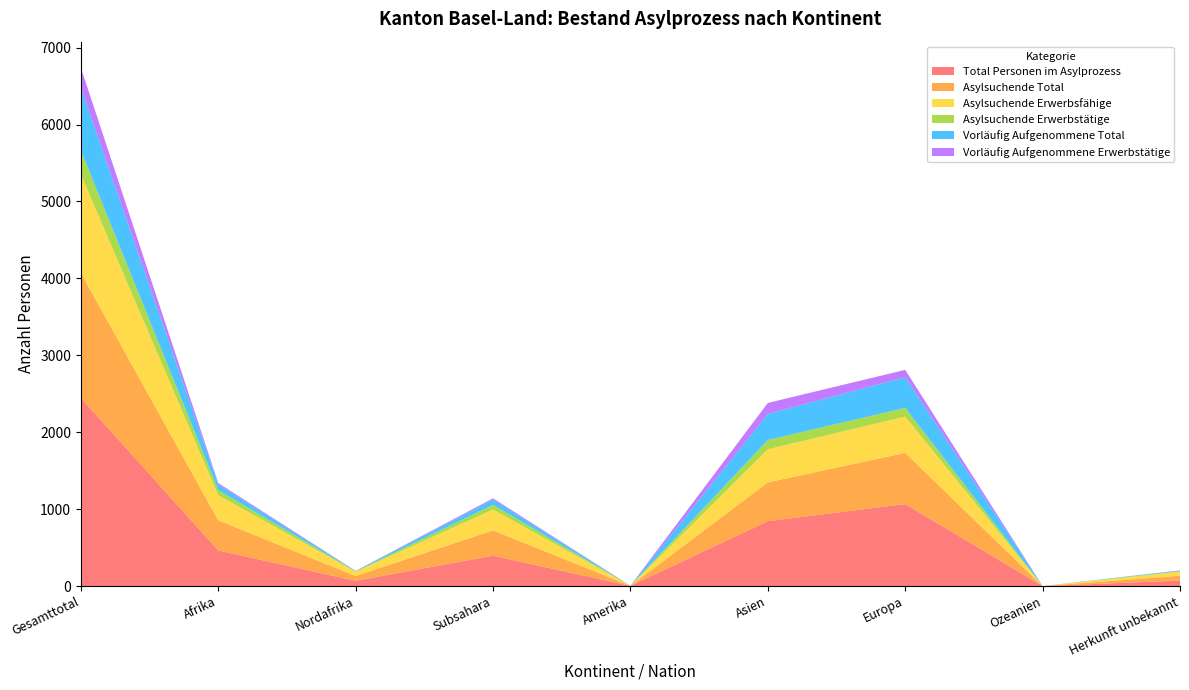

Reading left to right, list all the values displayed in this chart.

Total Personen im Asylprozess: 2446	463	68	395	2	844	1066	0	71
Asylsuchende Total: 1626	392	63	329	1	504	666	0	63
Asylsuchende Erwerbsfähige: 1281	326	55	271	1	430	472	0	52
Asylsuchende Erwerbstätige: 311	68	6	62	0	121	113	0	9
Vorläufig Aufgenommene Total: 820	71	5	66	1	340	400	0	8
Vorläufig Aufgenommene Erwerbstätige: 257	19	1	18	0	142	94	0	2